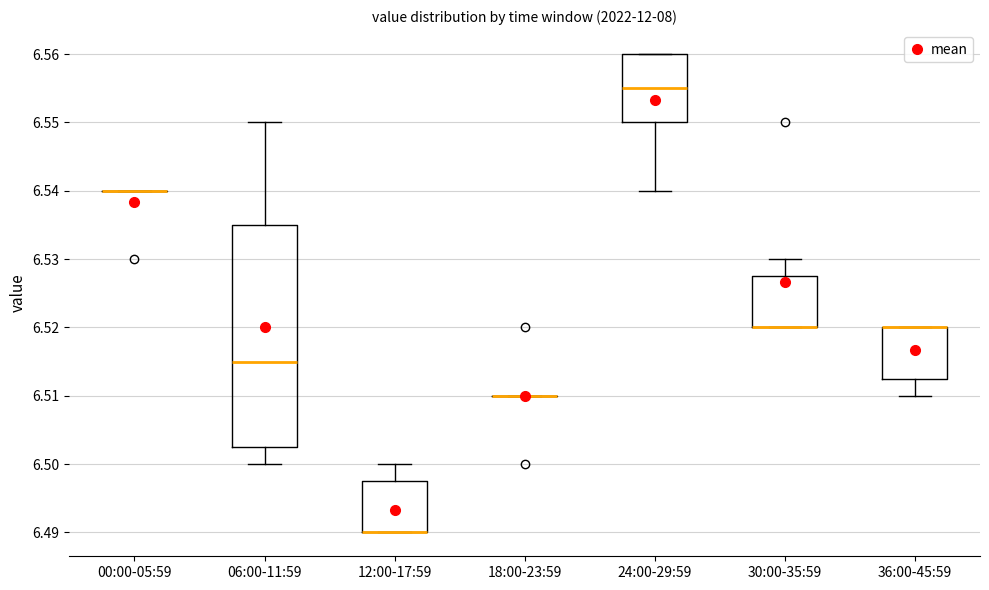

Where is the upper edge of the box for 24:00-29:59 on the y-axis? The values are not printed on the chart, so give them approximately, as read against the axis.

6.560